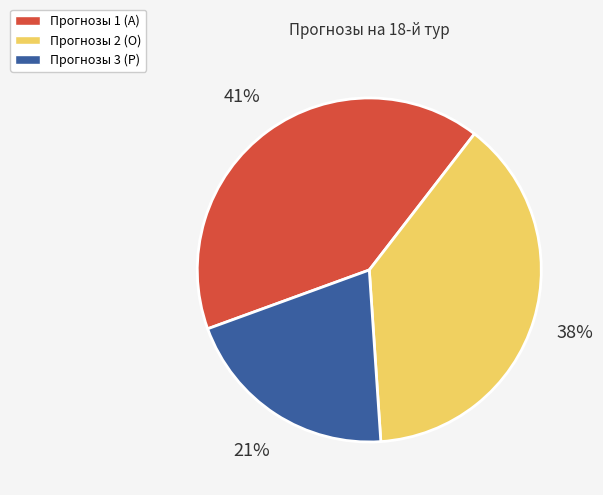

Which slice is the largest?

Прогнозы 1 (А)